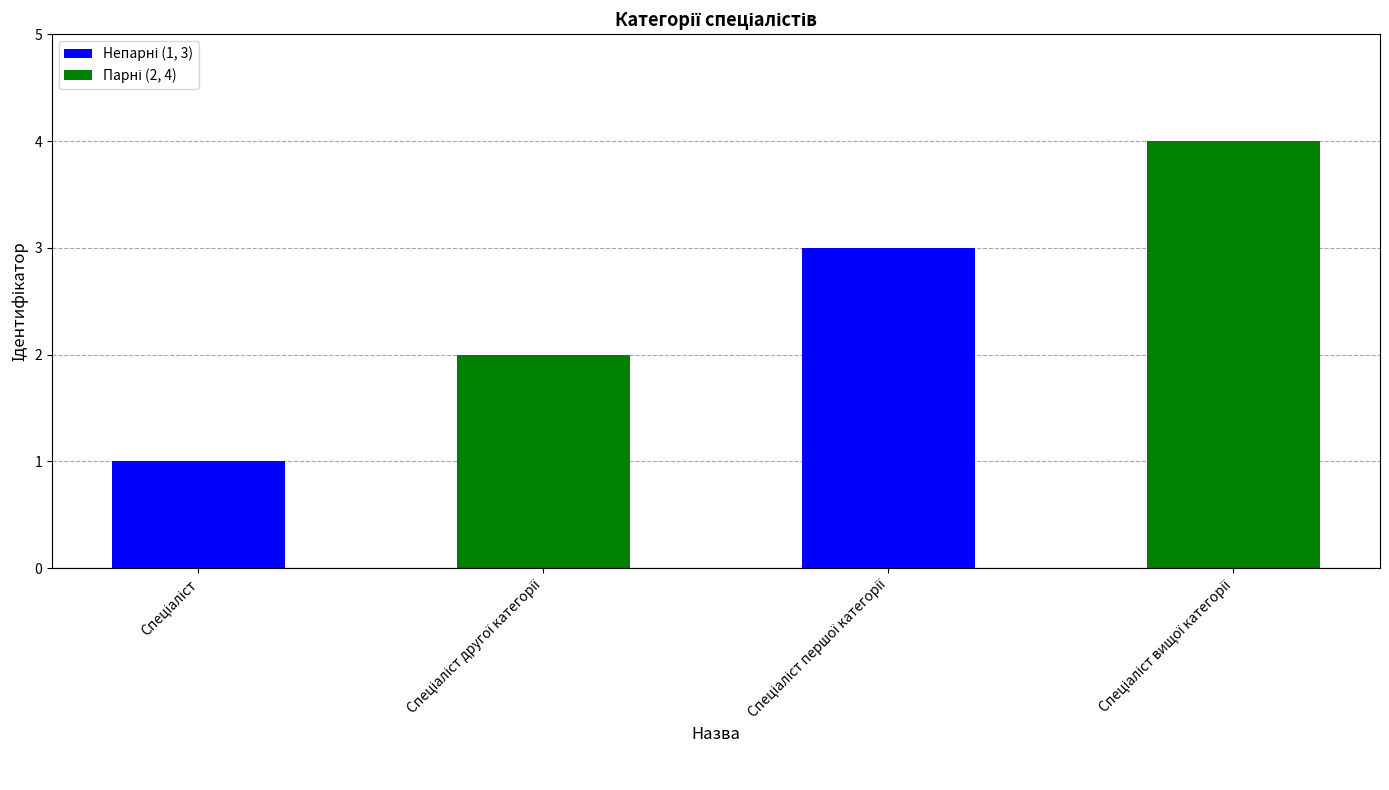

What is the greatest value displayed?

4